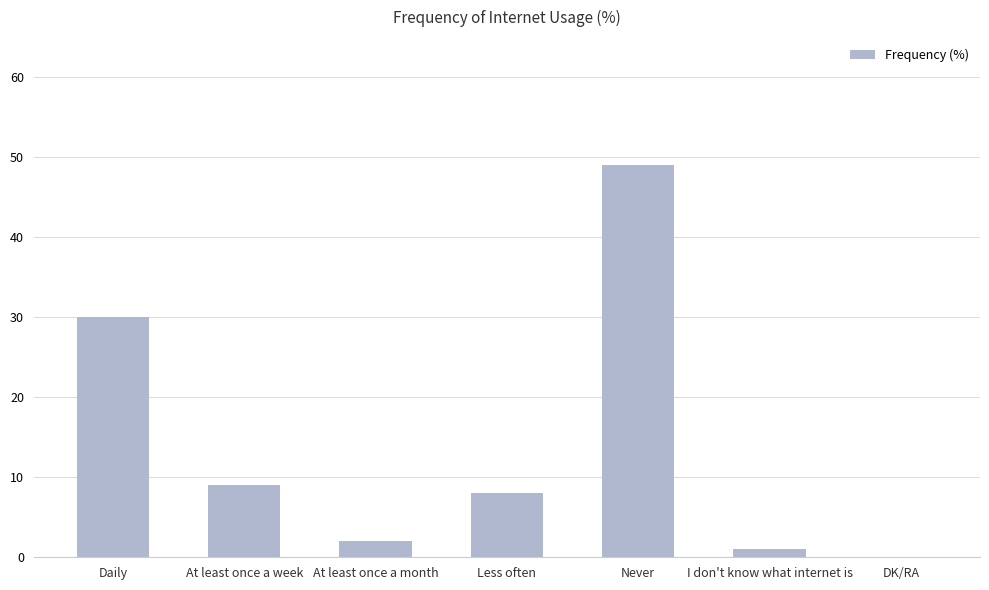

Reading left to right, list all the values displayed in this chart.

30	9	2	8	49	1	0